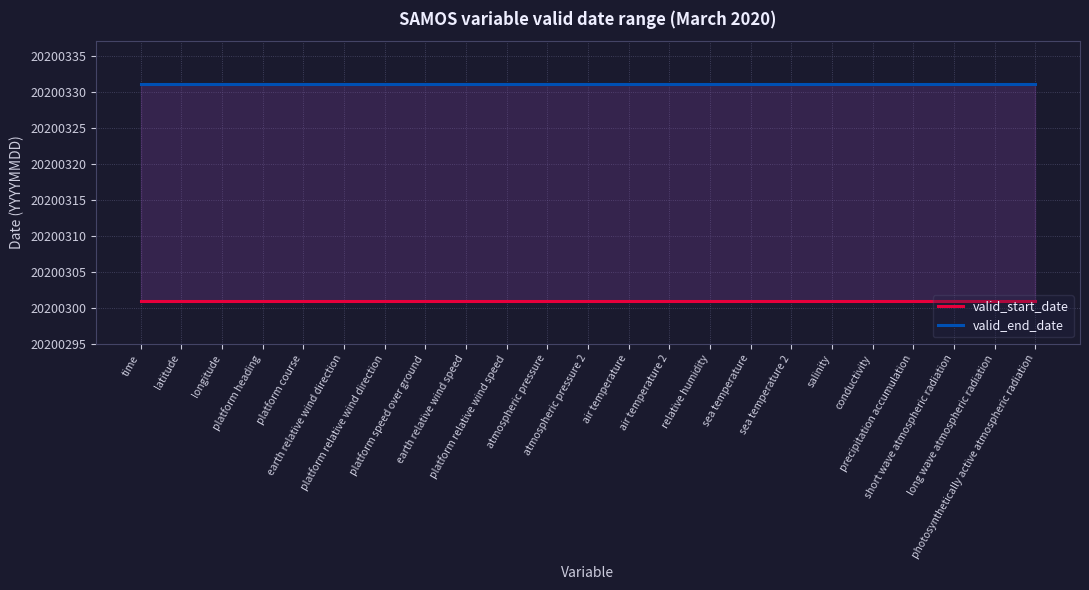

Does the chart have visible grid lines?

Yes